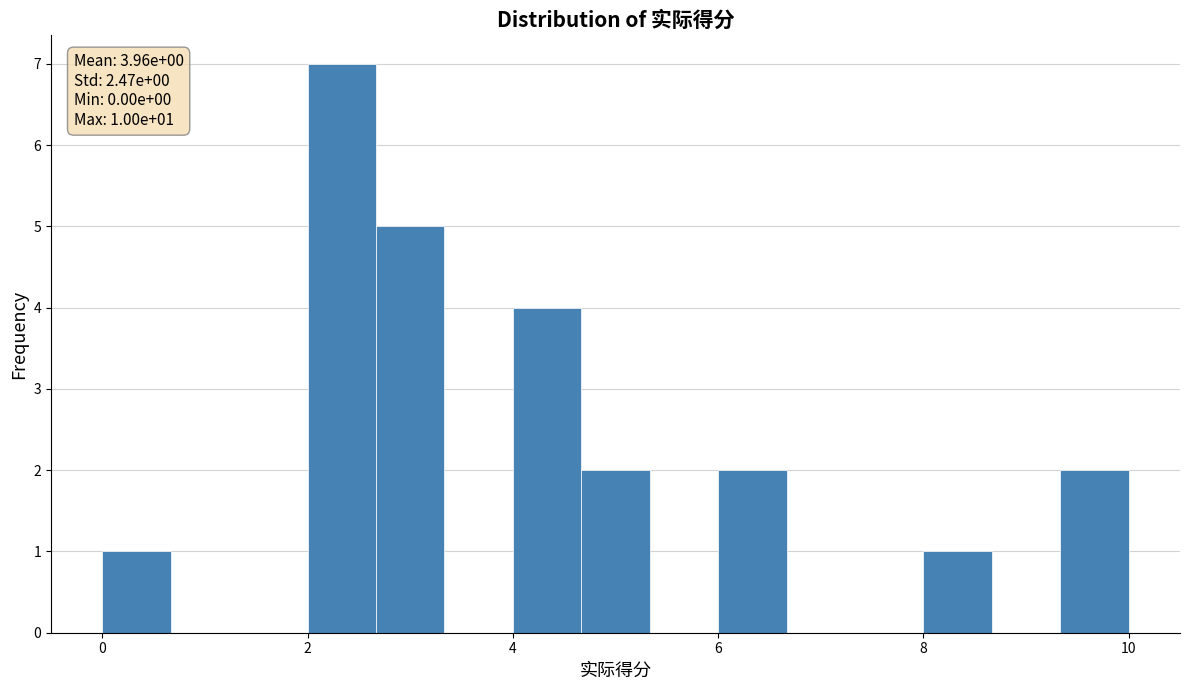

Read against the x-axis, roughly where is the centre of the tallest bar?

2.4